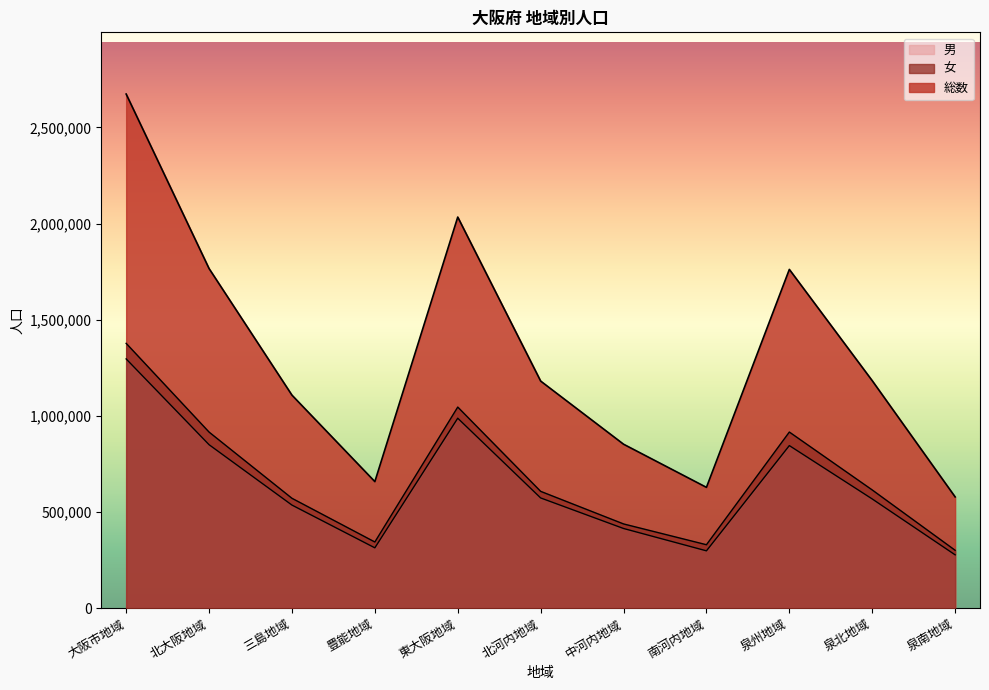

Read the 男 value at 豊能地域, to the nearest 50.

314000